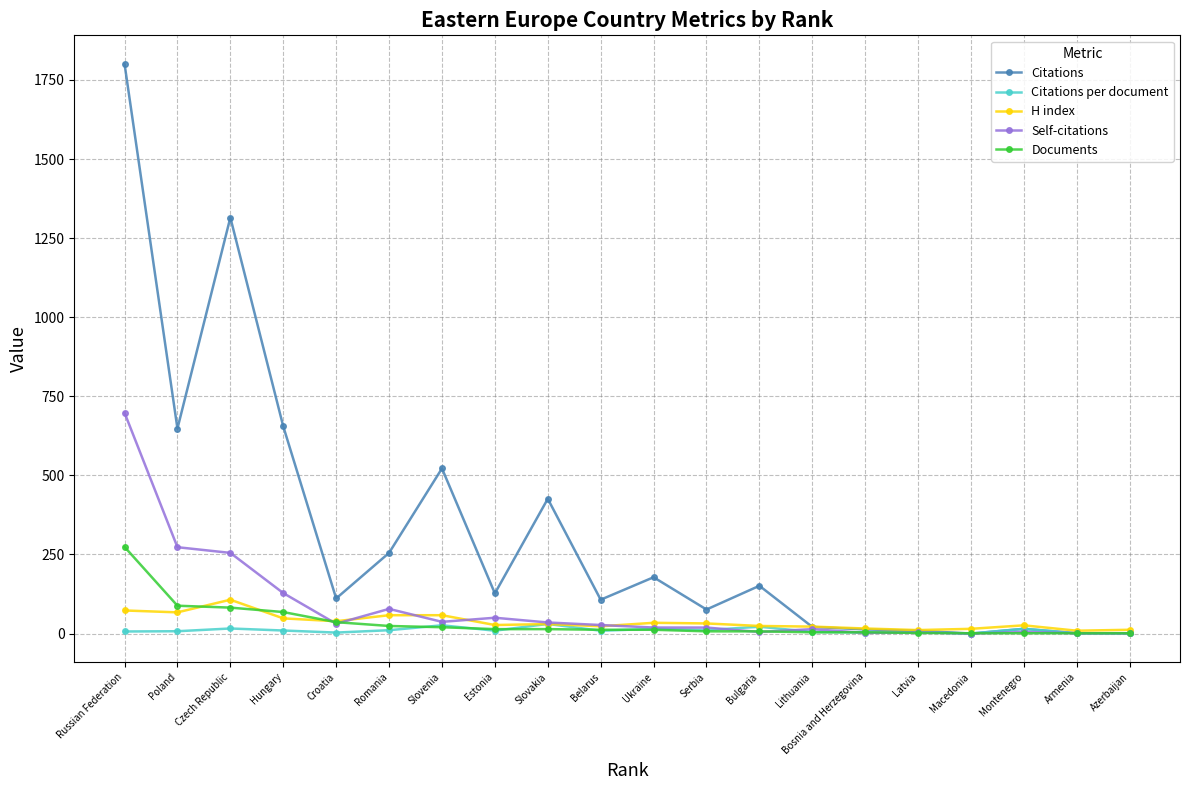

Is it true that Citations equals 648.0 at Poland?

True